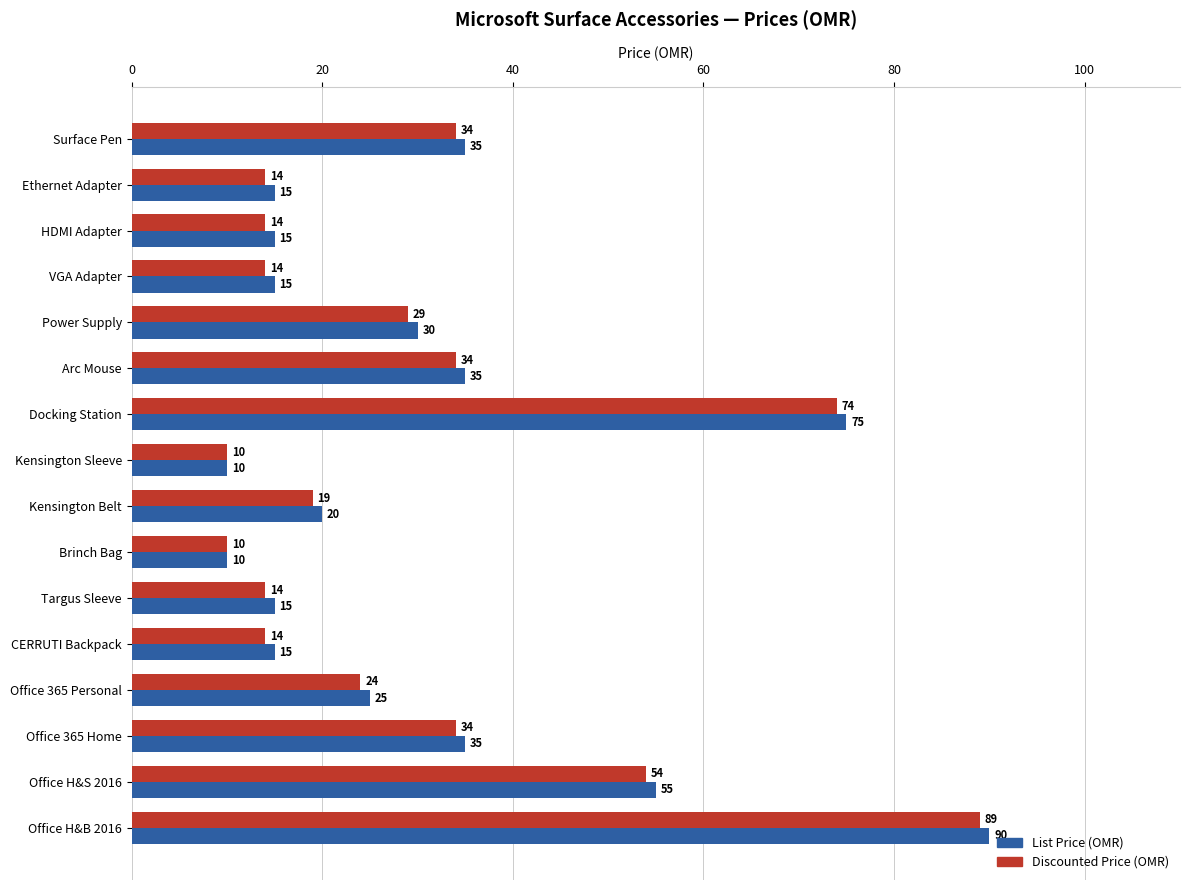

True or false: List Price (OMR) has a value of 90 at Office H&B 2016.

True